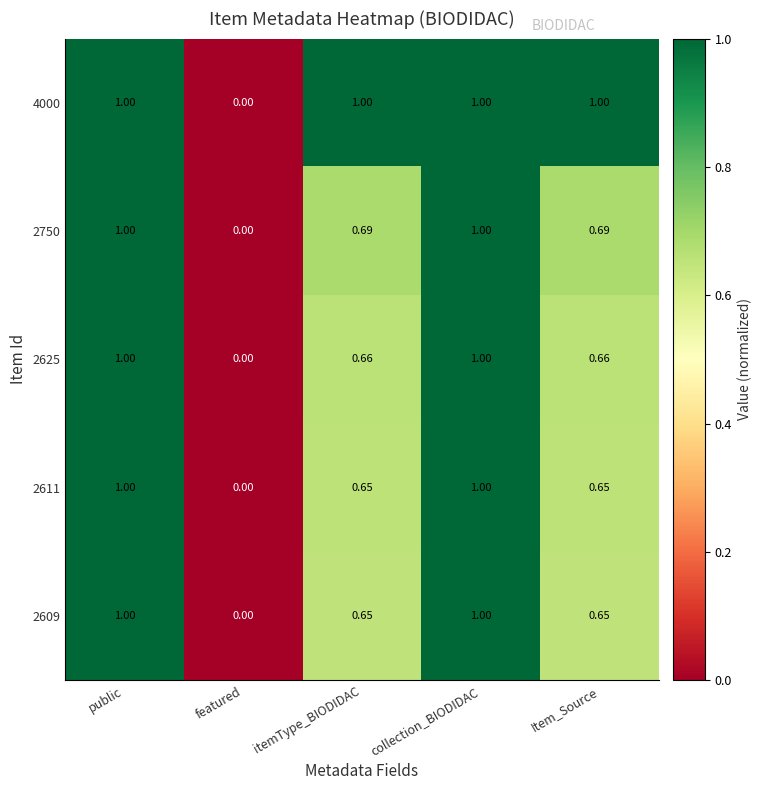

Where is 2750 nearest to the value 0?

featured